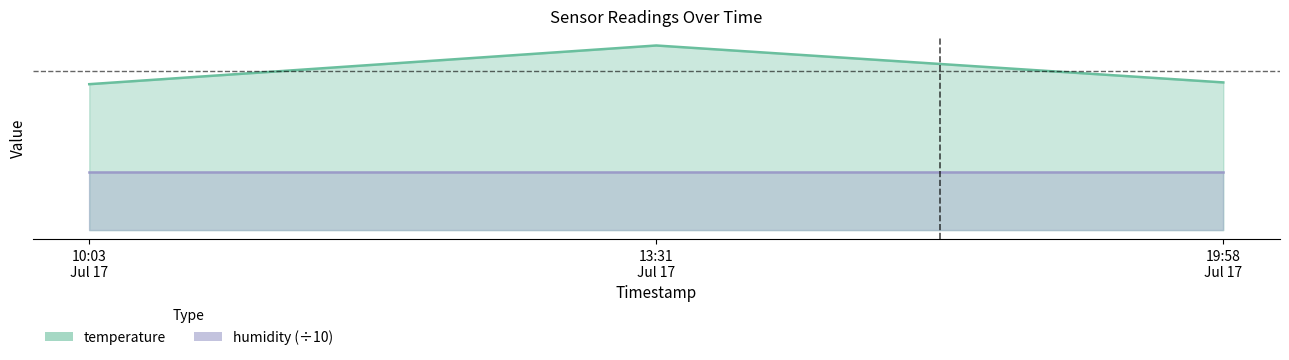

Where does the data first go above 25?

13:31 Jul 17